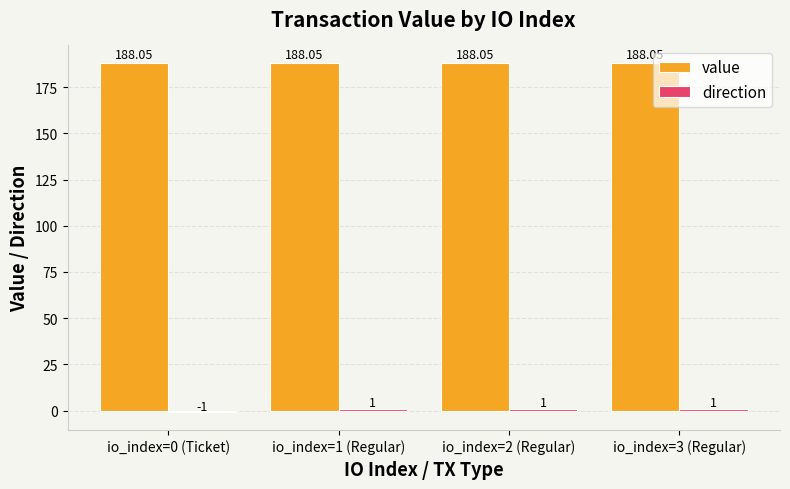

Which series has the largest total across all categories?

value